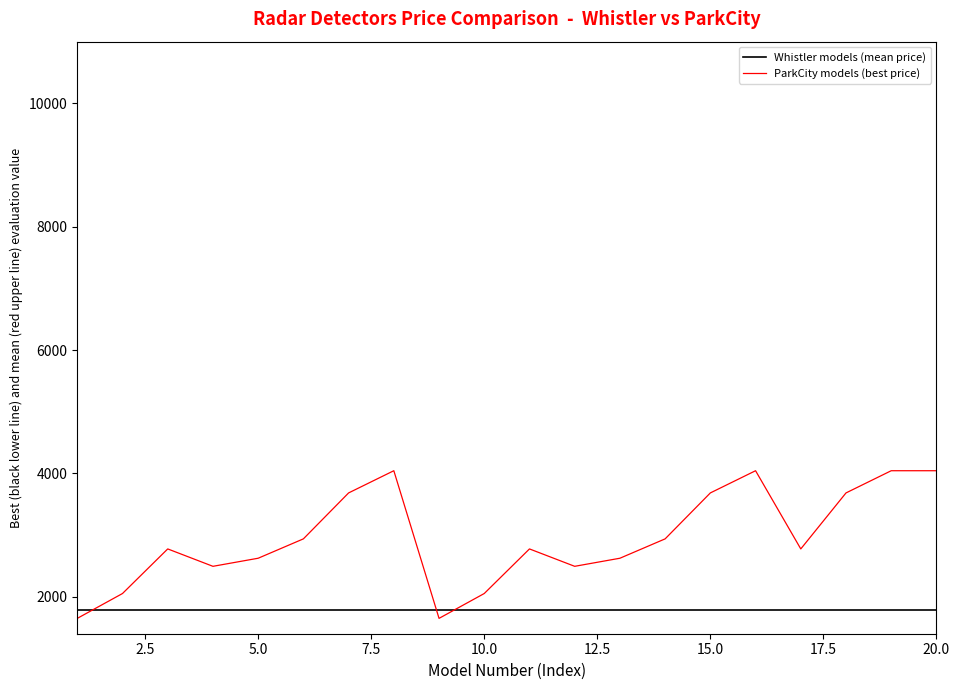

Rank the series by their average value, from lowest to highest.

Whistler models (mean price), ParkCity models (best price)